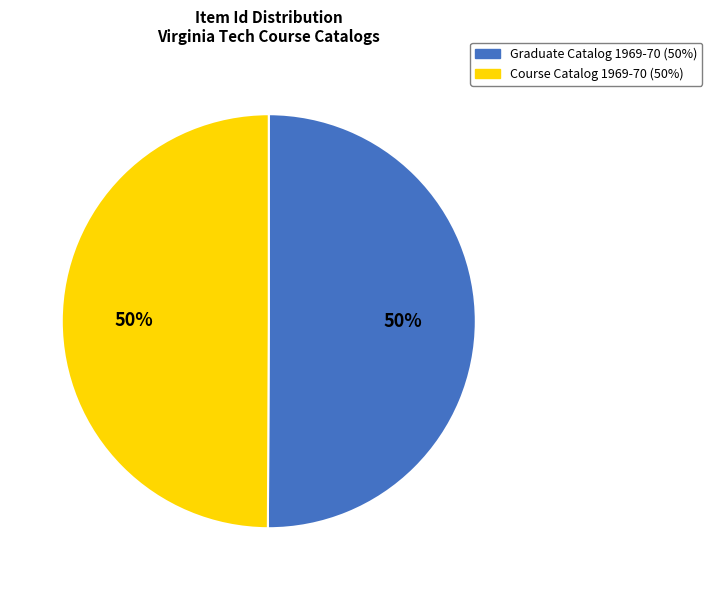

To the nearest percent, what is the average slice percentage?

50%